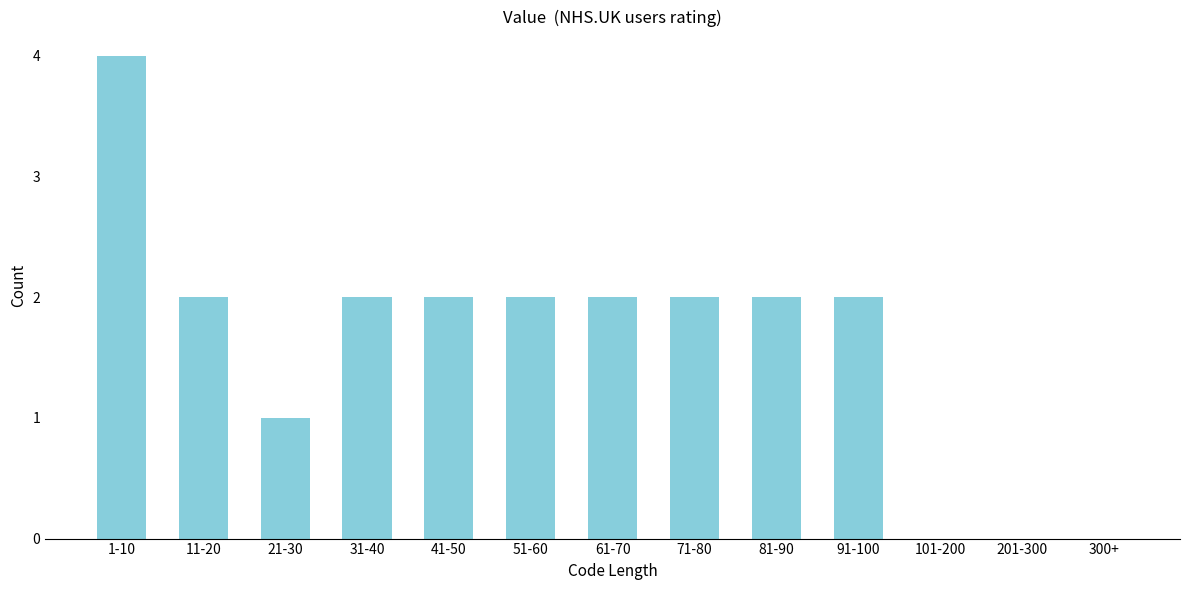

Reading left to right, transcribe all the data shown in this chart.

1-10=4	11-20=2	21-30=1	31-40=2	41-50=2	51-60=2	61-70=2	71-80=2	81-90=2	91-100=2	101-200=0	201-300=0	300+=0